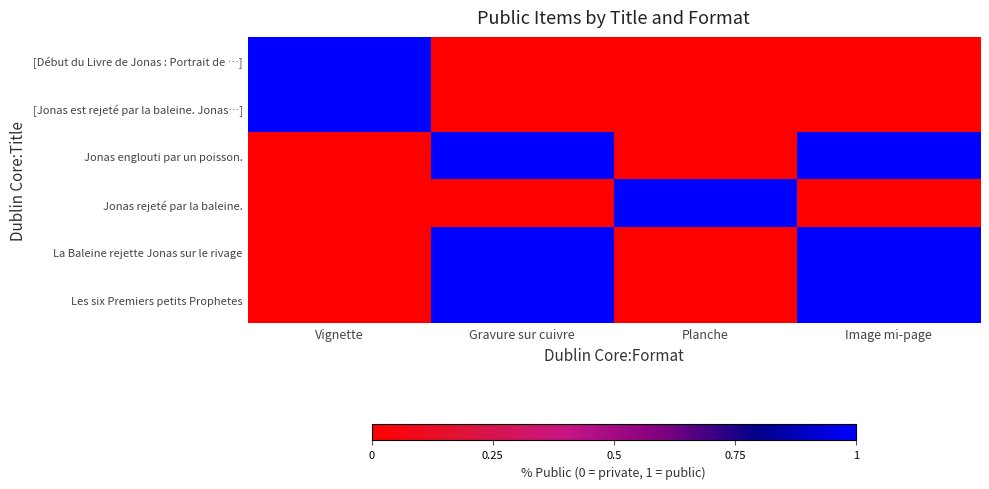

Rank the series at Planche from lowest to highest value.

[Début du Livre de Jonas : Portrait de …], [Jonas est rejeté par la baleine. Jonas…], Jonas englouti par un poisson., La Baleine rejette Jonas sur le rivage, Les six Premiers petits Prophetes, Jonas rejeté par la baleine.